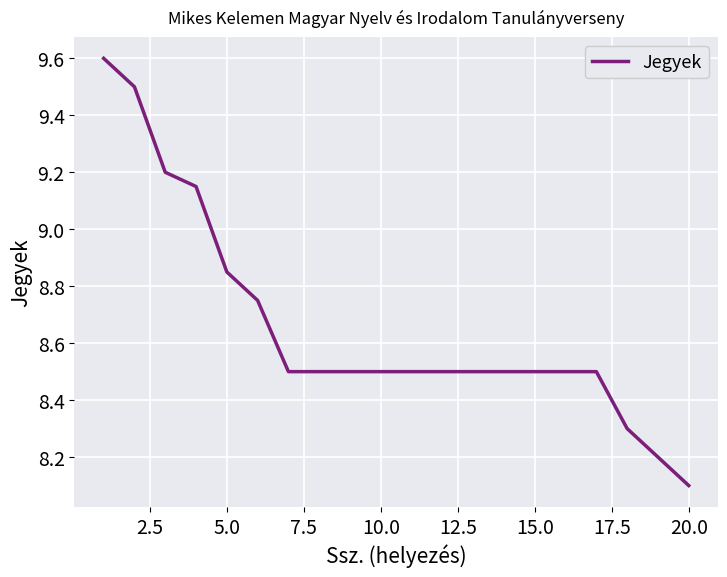

What is the maximum value shown in the chart?

9.6